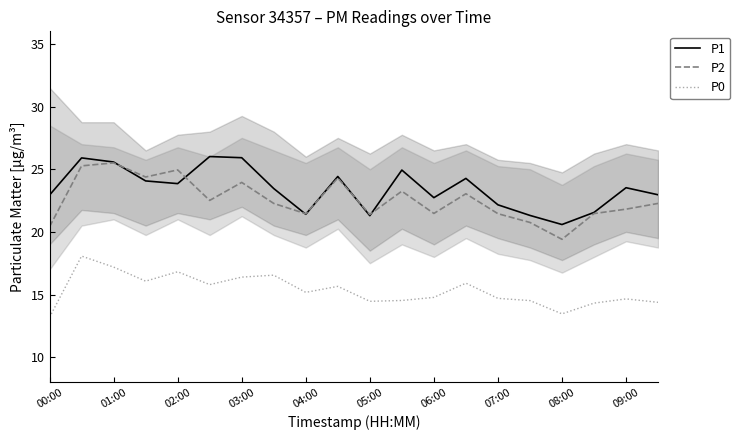

How many interior local peaks does the P1 series have?

6